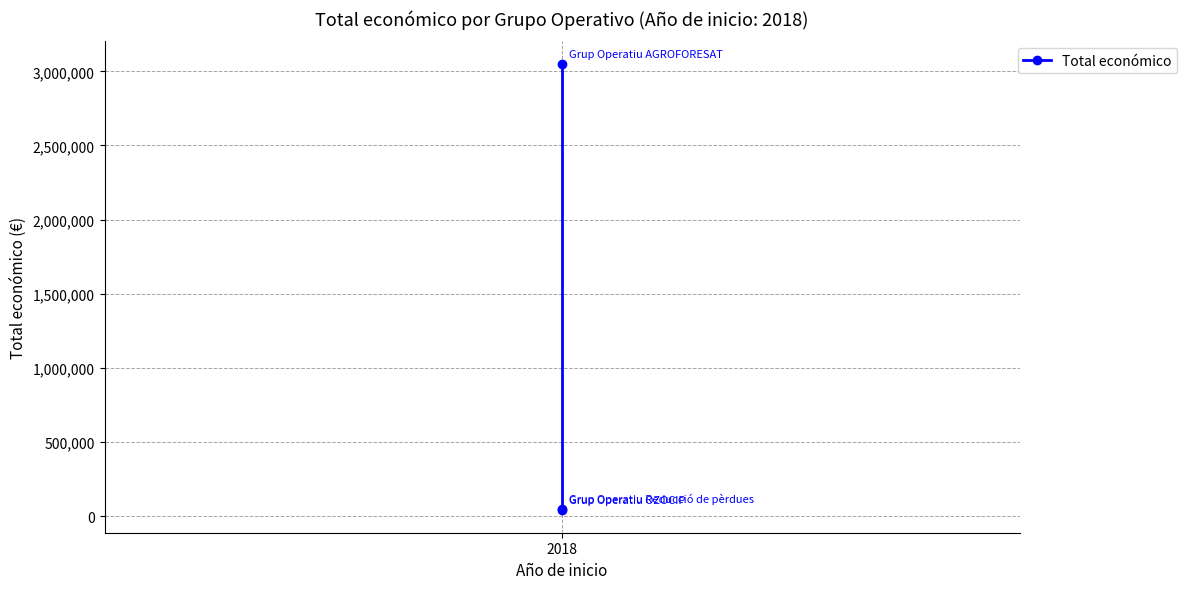

Which category has the highest value across all series?

2018